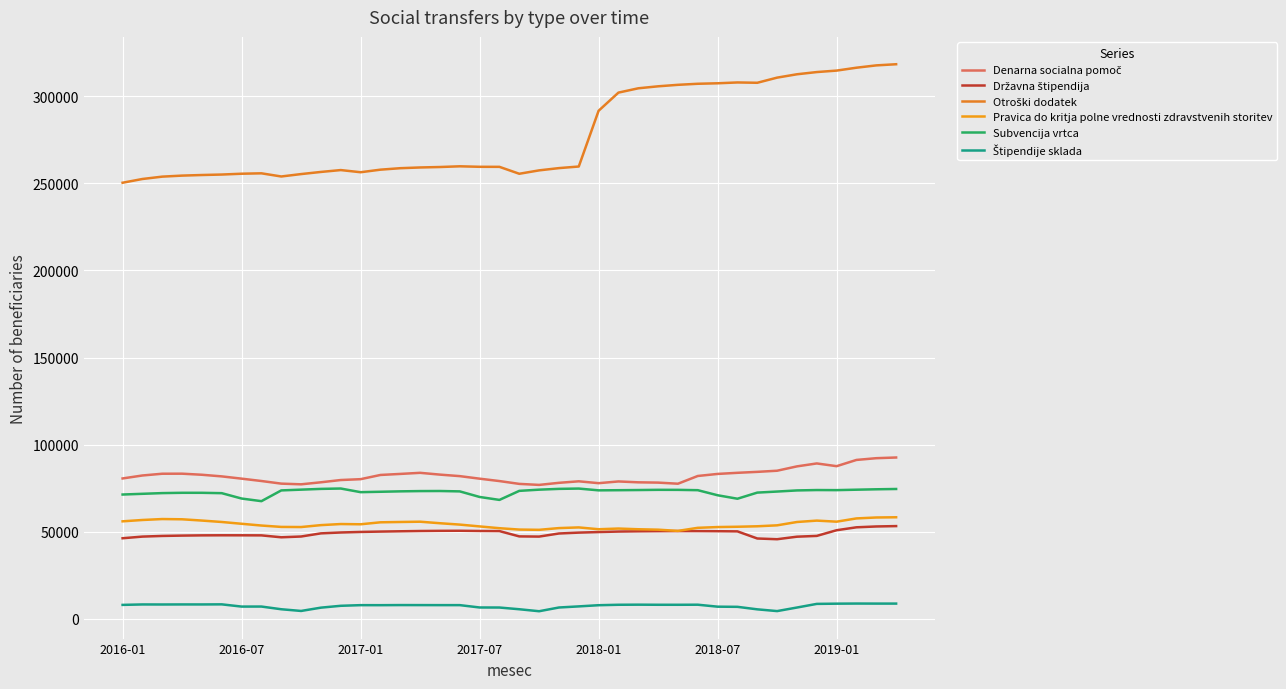

True or false: Državna štipendija and Štipendije sklada cross at least once.

False